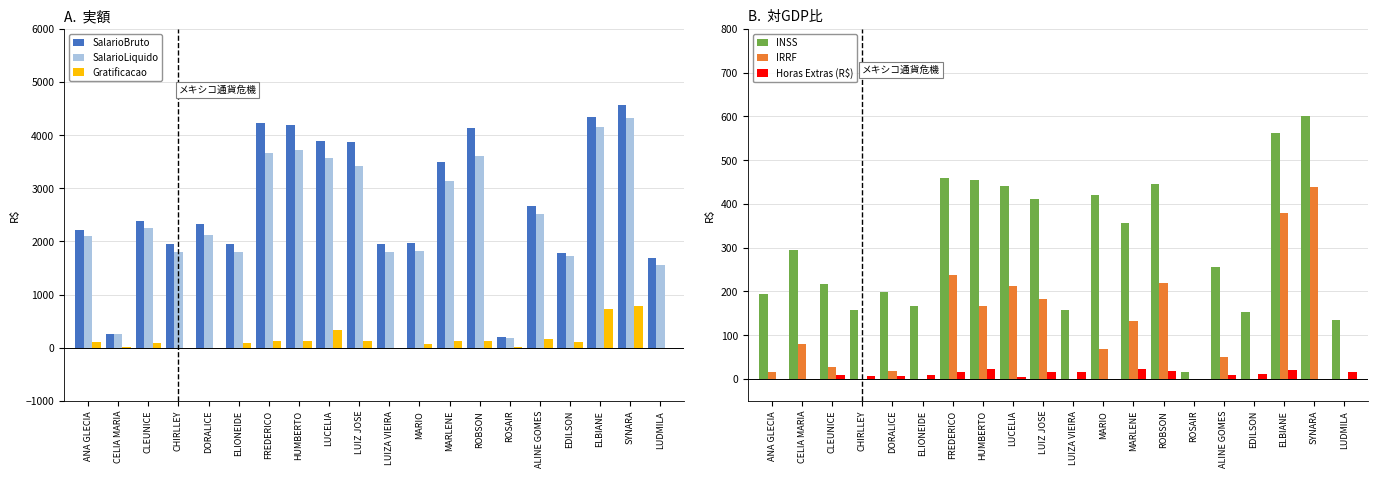

At which category does the chart reach its peak across all series?

SYNARA